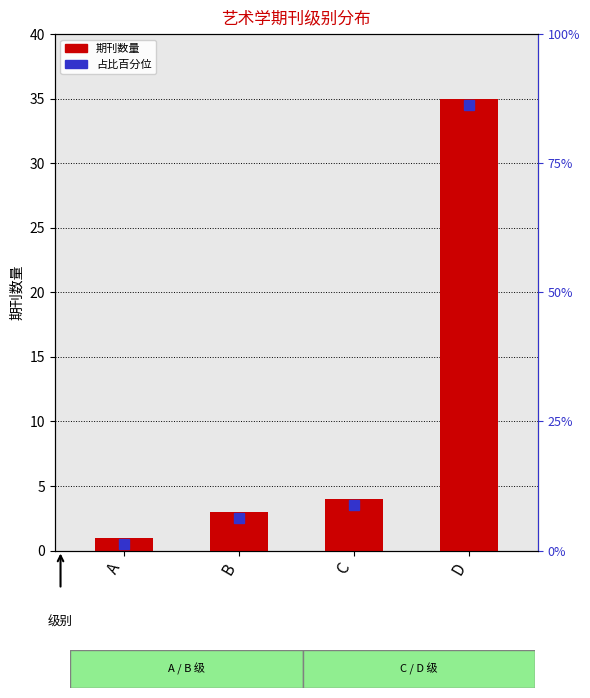

What is the difference between the maximum and second lowest values?

32